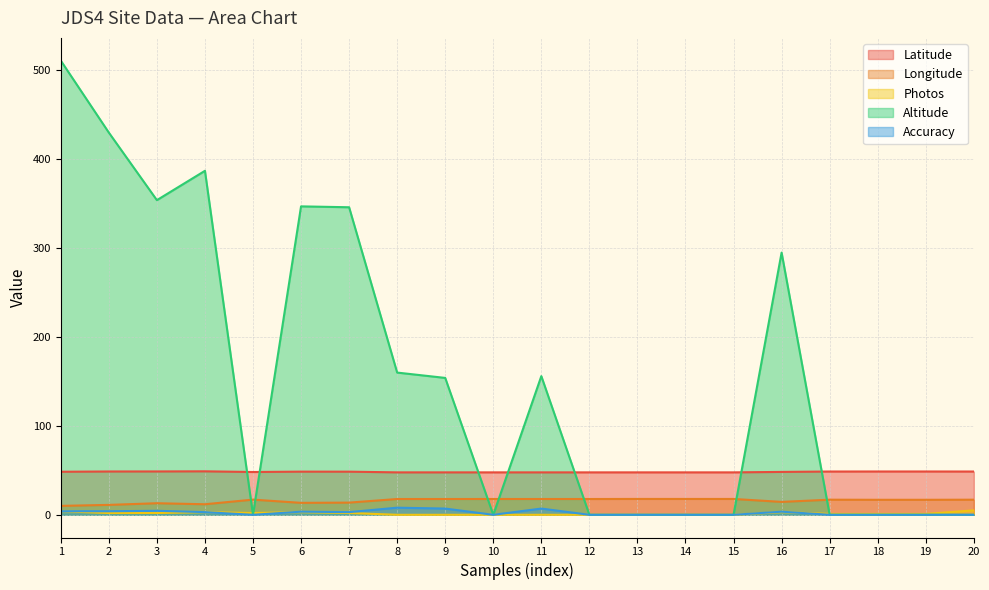

At which category is the sum across all series the highest?

1